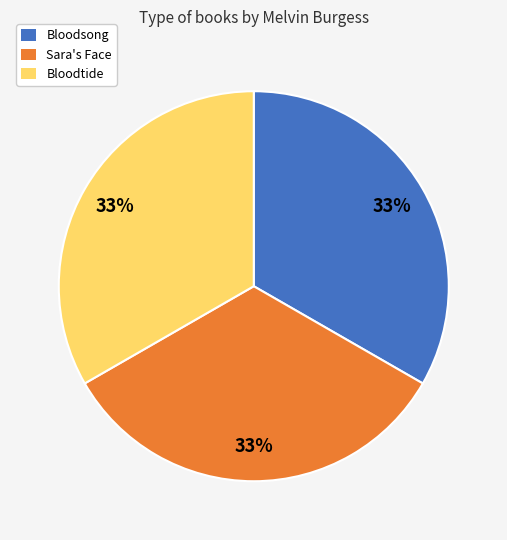

Does any single category account for the majority?

No